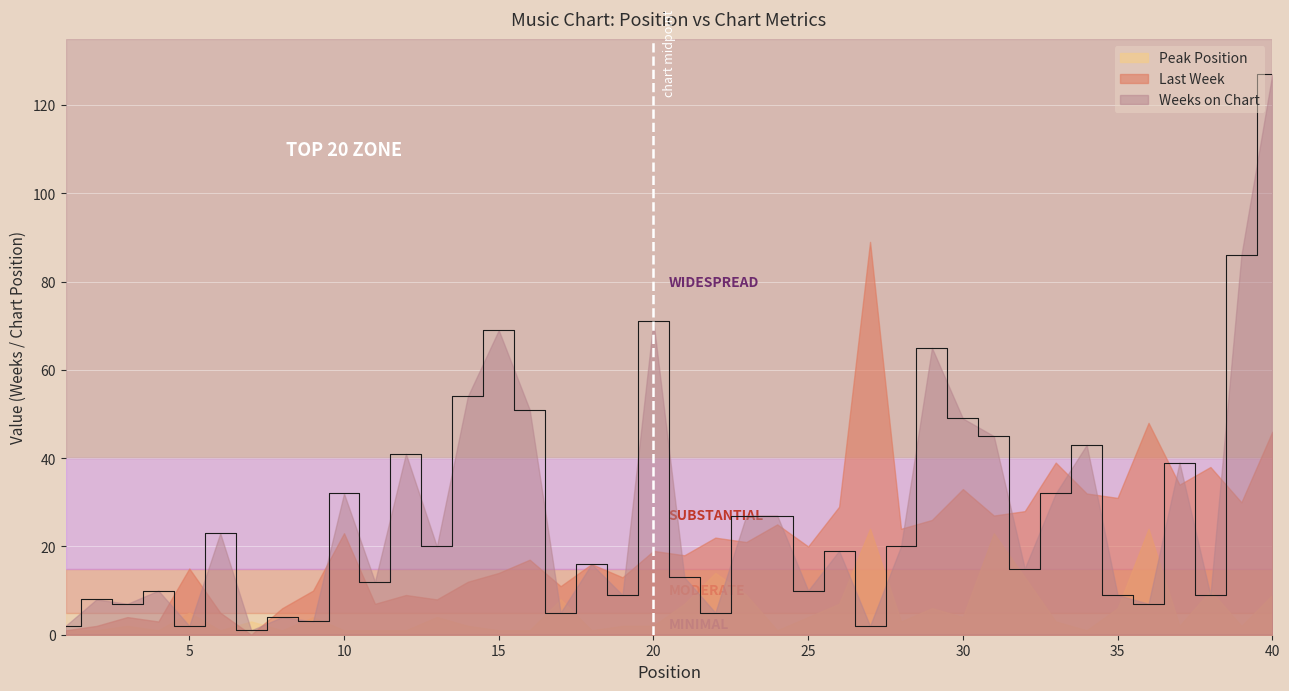

At how many categories does at least one series exceed 97?

1